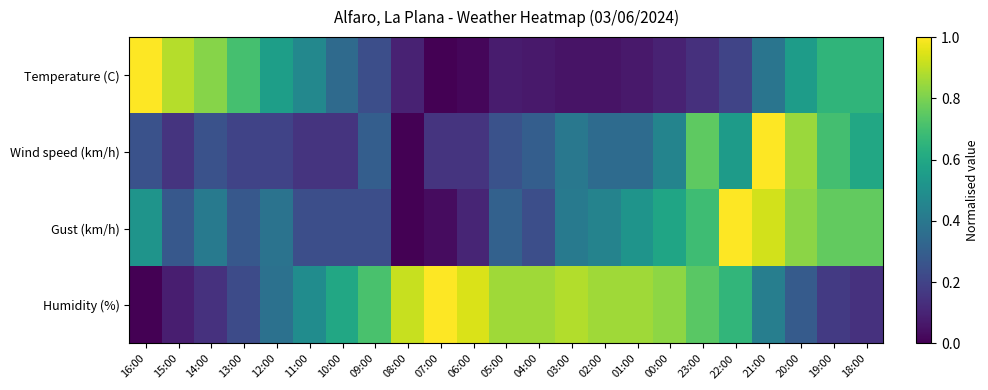

At 03:00, list the series in order from smallest to largest.

Temperature (C), Wind speed (km/h), Gust (km/h), Humidity (%)